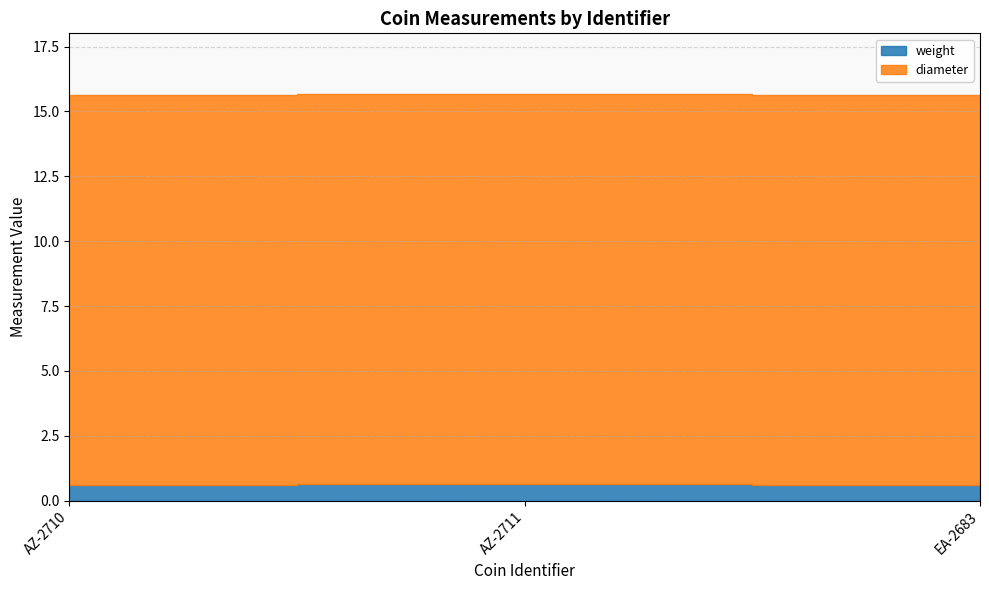

At how many categories does at least one series exceed 13?

3